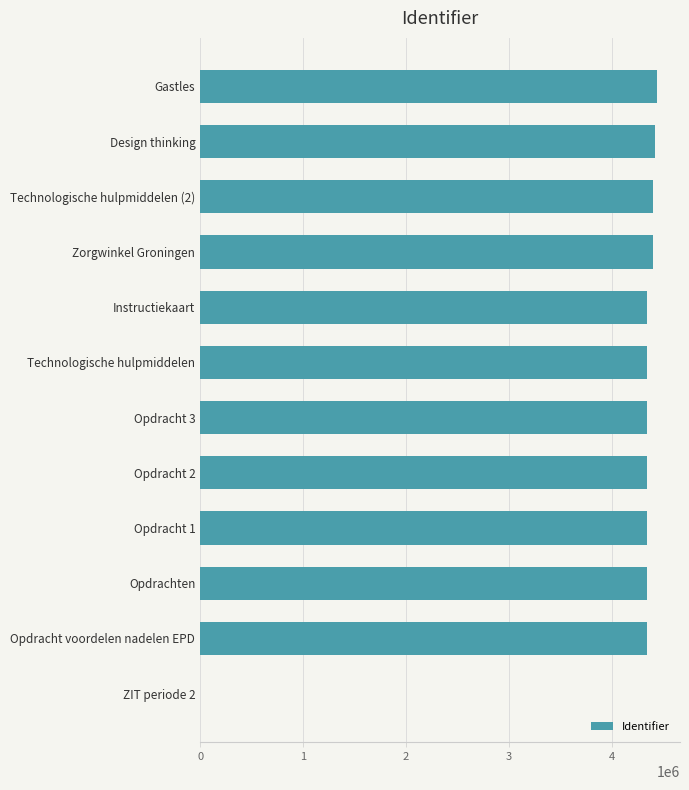

What is the average value?

4008976